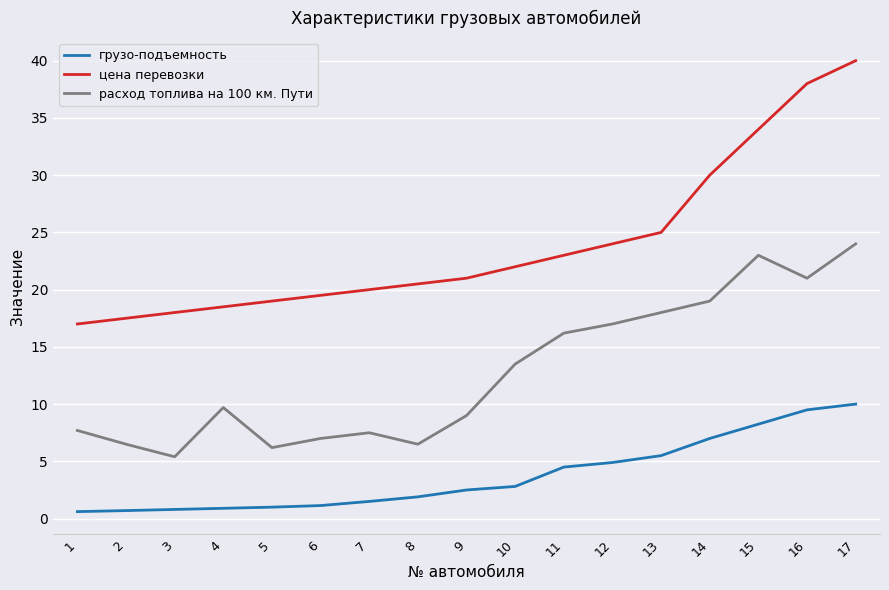

What is the sum of all грузо-подъемность values?

63.5